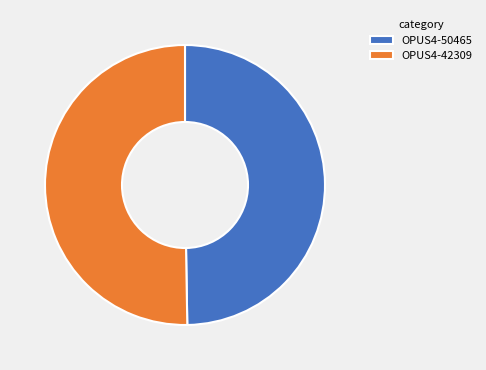

Is OPUS4-50465 the majority of the pie?

No